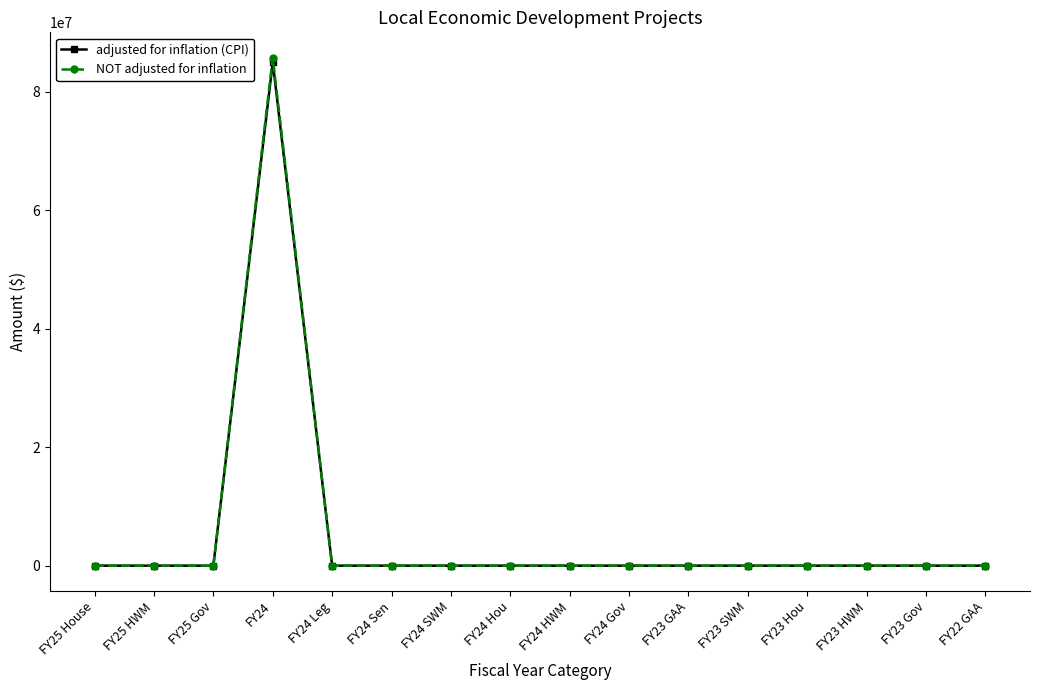

What is the label of the 14th point from the left?

FY23 HWM